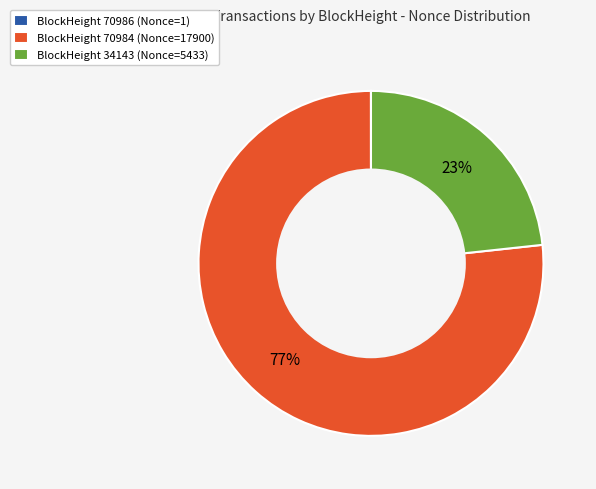

To the nearest percent, what is the difference between the largest and smallest slice percentages?

77%